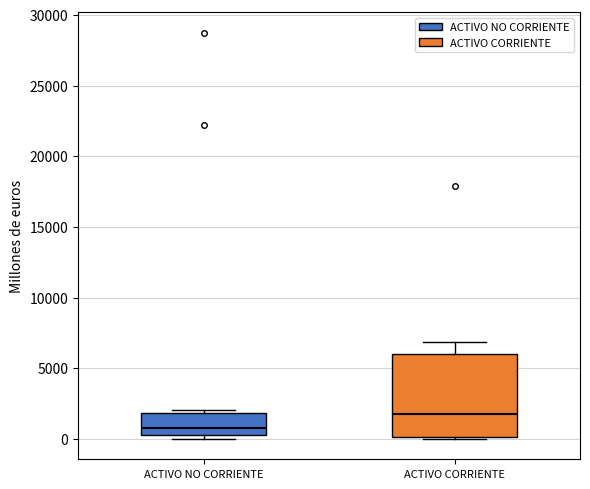

Reading left to right, transcribe this box plot: for each box, give where its median line is, the range the box spans, and where its two whiskers end, as read against the y-axis. The values are not printed on the chart, so give them approximately, as read against the axis.

ACTIVO NO CORRIENTE: median 1000, box 500 to 2000, whiskers 0 to 2000 (just above the box's upper edge)
ACTIVO CORRIENTE: median 2000, box 0 to 6000, whiskers 0 to 7000